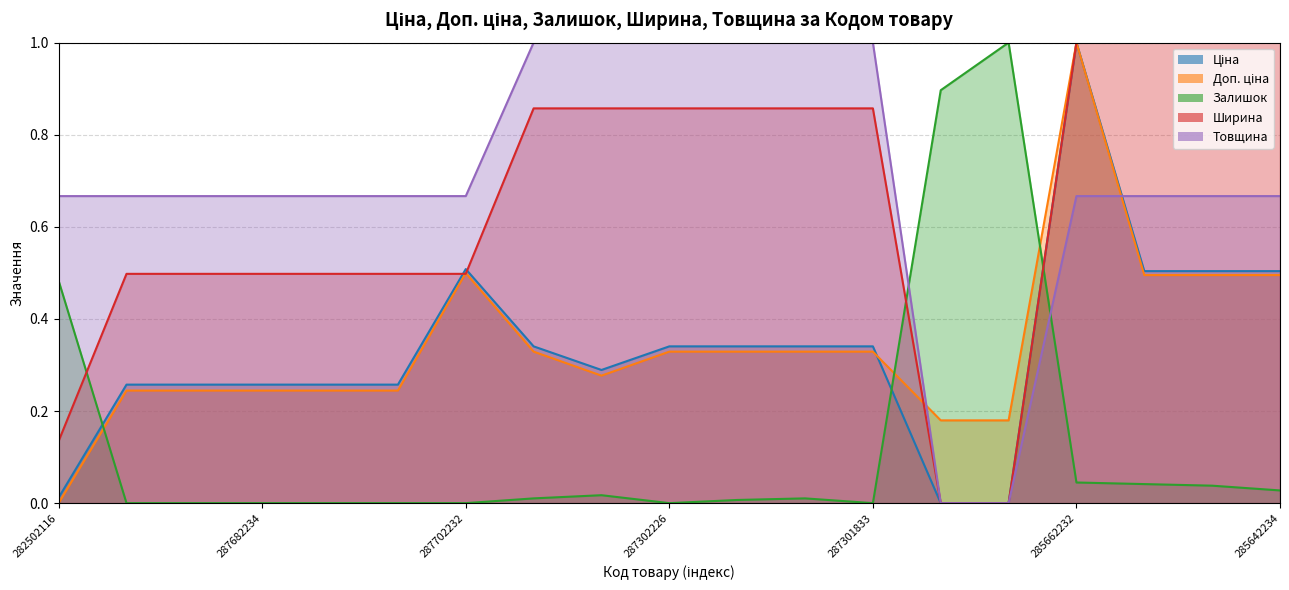

How many times do Залишок and Товщина cross each other?

2